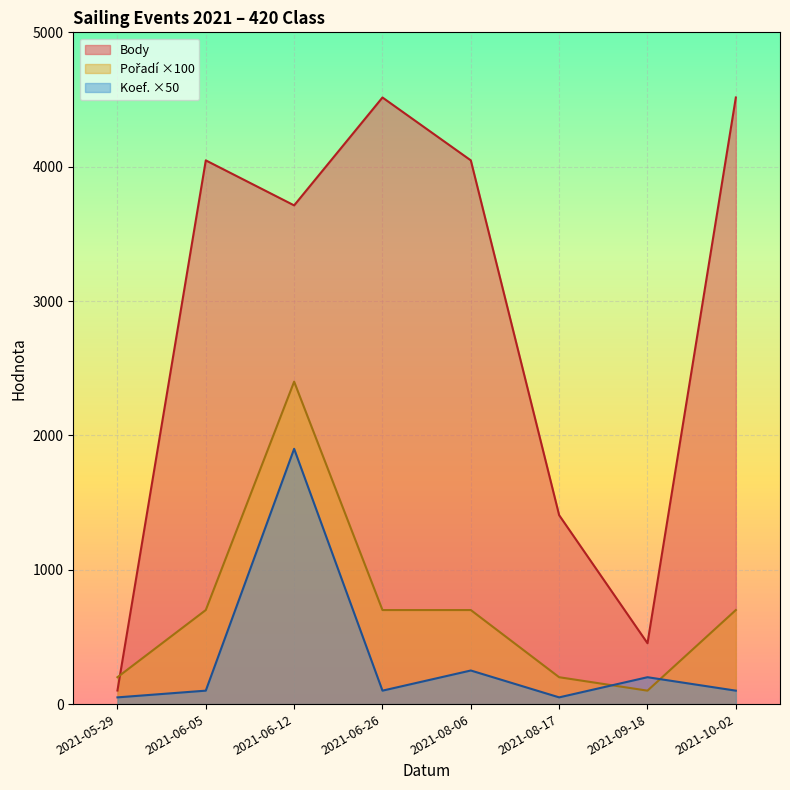

What is the label of the 4th point from the right?

2021-08-06